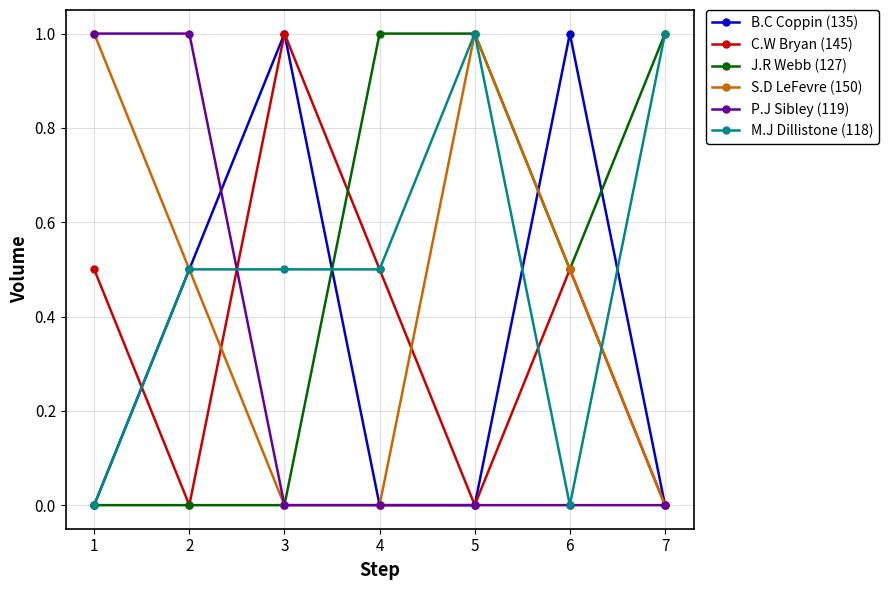

What is the value of the S.D LeFevre (150) point at the 1st from the left?

1.0